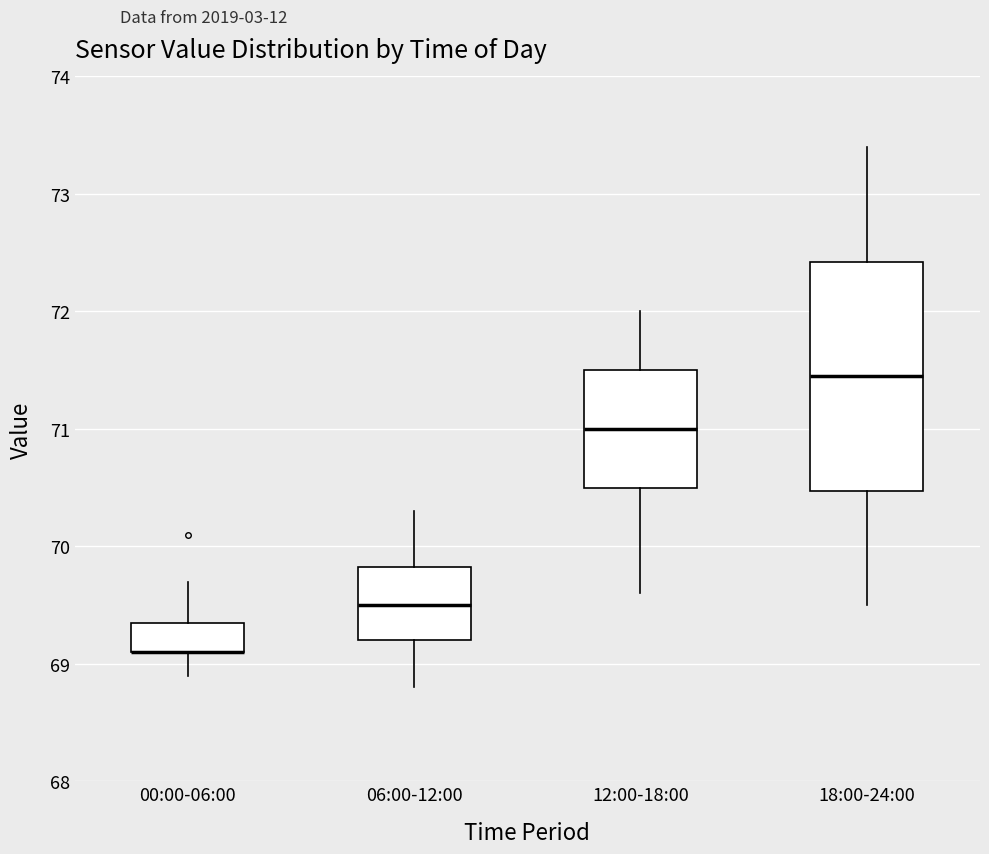

Where does the upper whisker of the box for 12:00-18:00 end on the y-axis? The values are not printed on the chart, so give them approximately, as read against the axis.

72.0